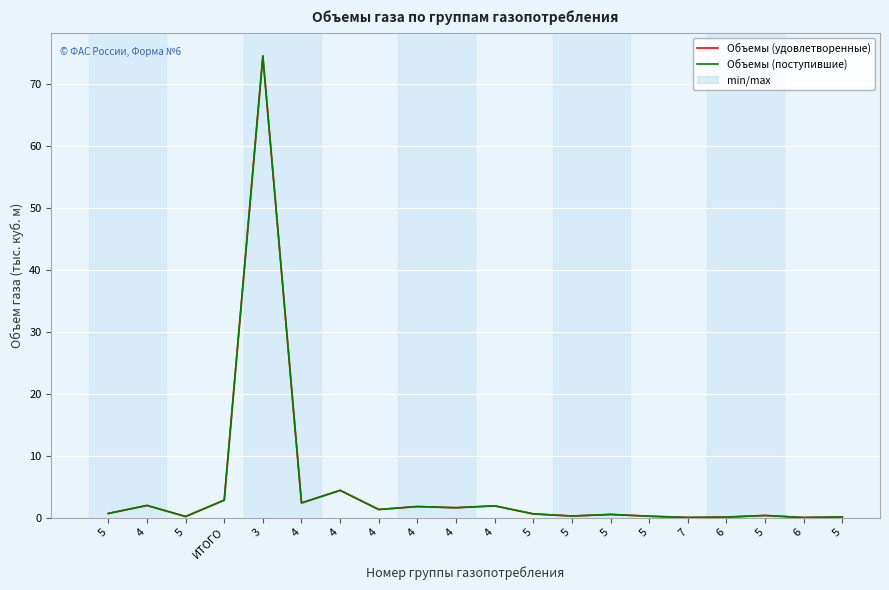

What is the difference between the maximum and second lowest values in the Объемы (поступившие) series?

74.5